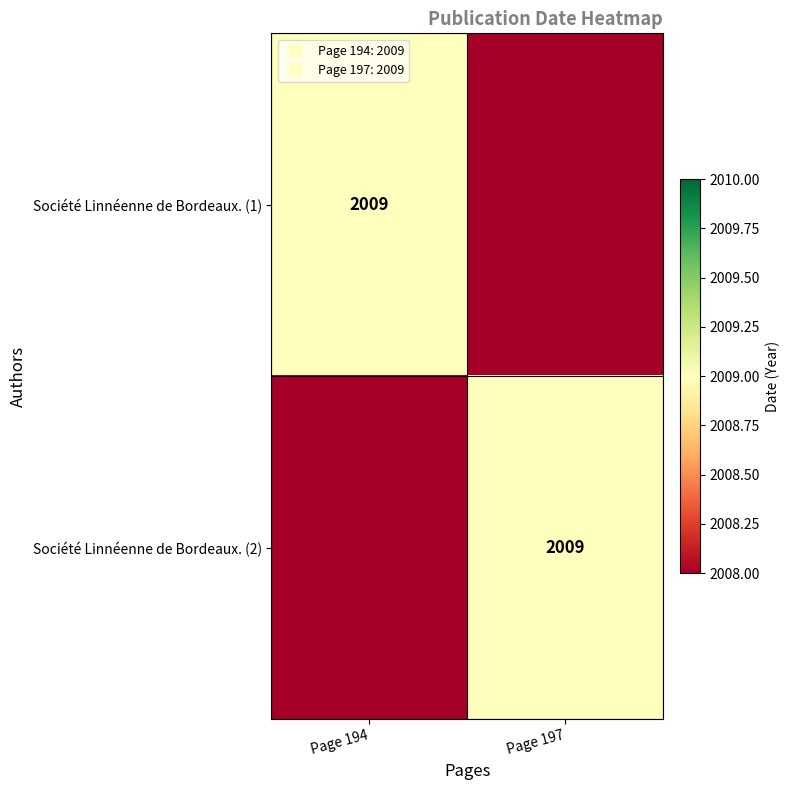

What is the minimum value shown in the chart?

2008